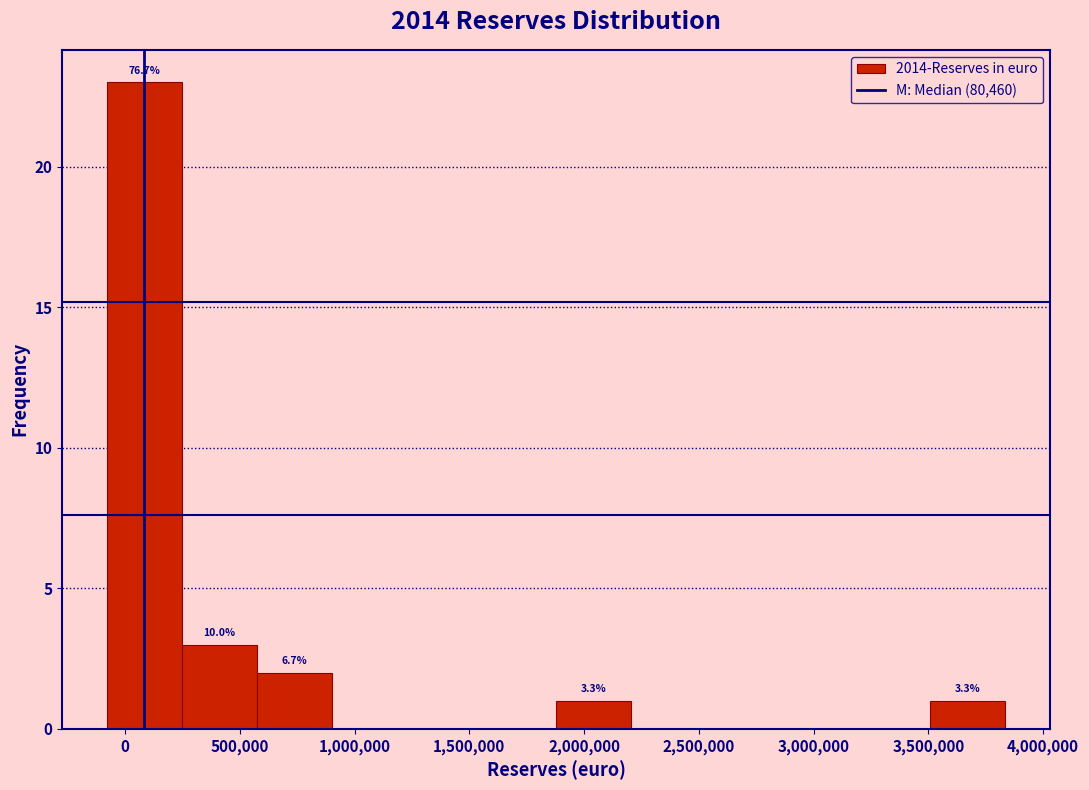

Over which range of the x-axis is the bar tallest?

-100000 to 250000